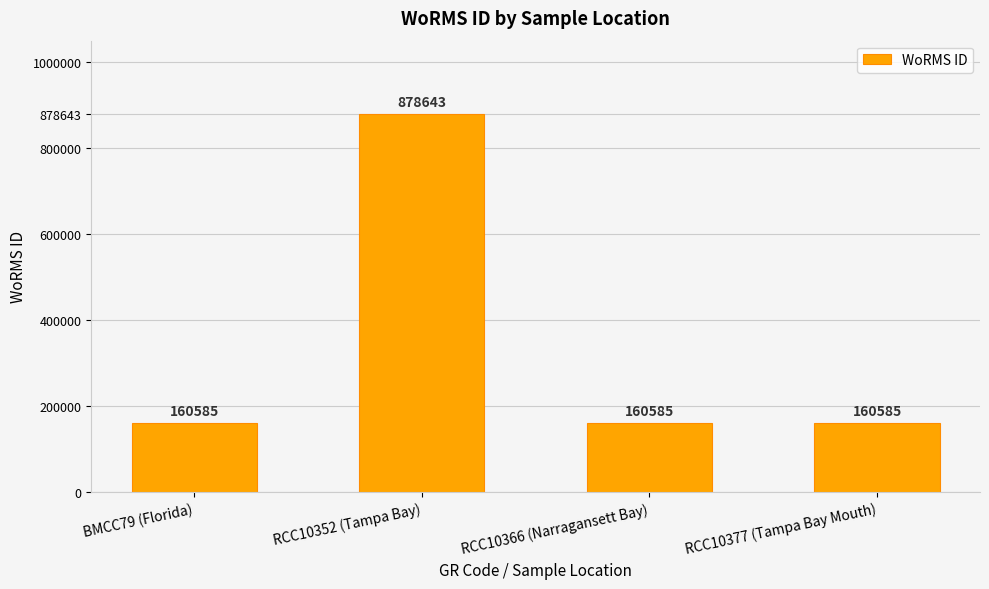

What value does the data have at RCC10377 (Tampa Bay Mouth)?

160585